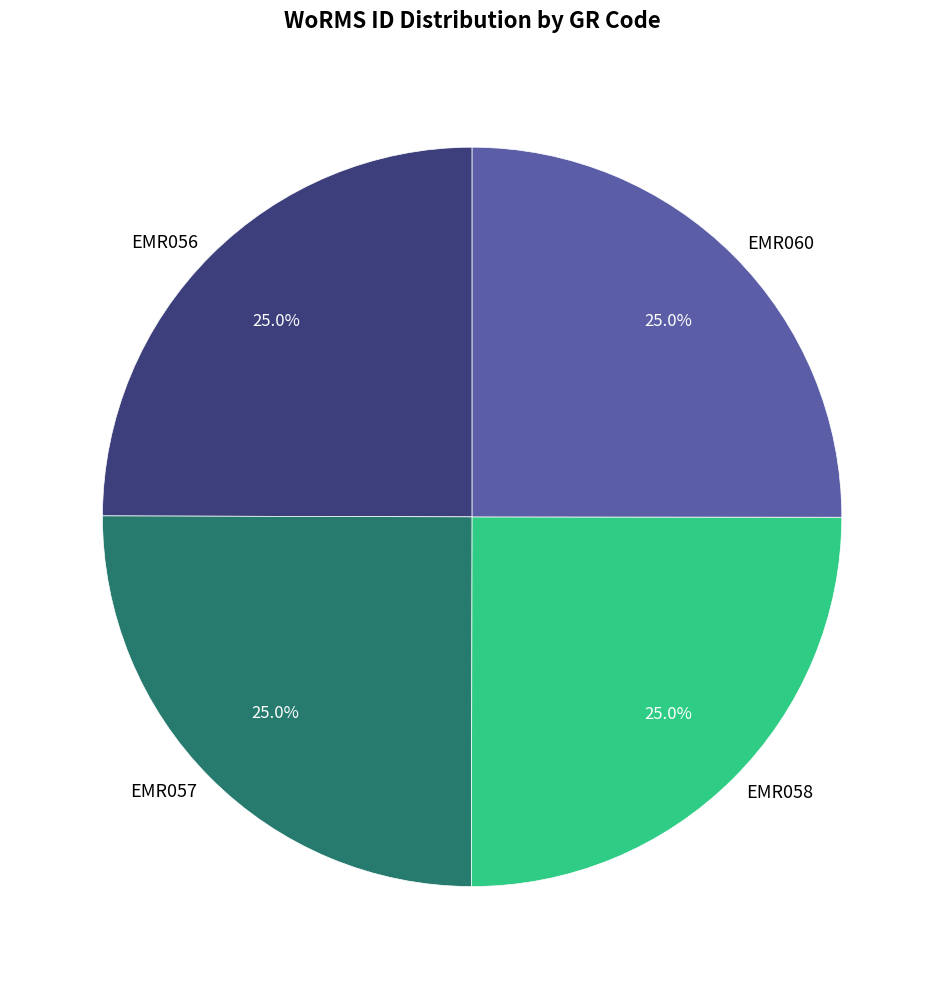

Does any single category account for the majority?

No